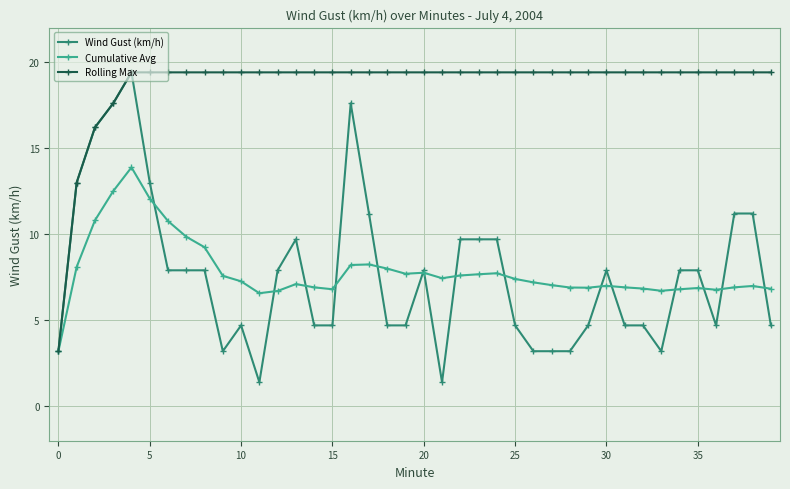

What is the value of the Wind Gust (km/h) point at the 37th from the left?

4.7